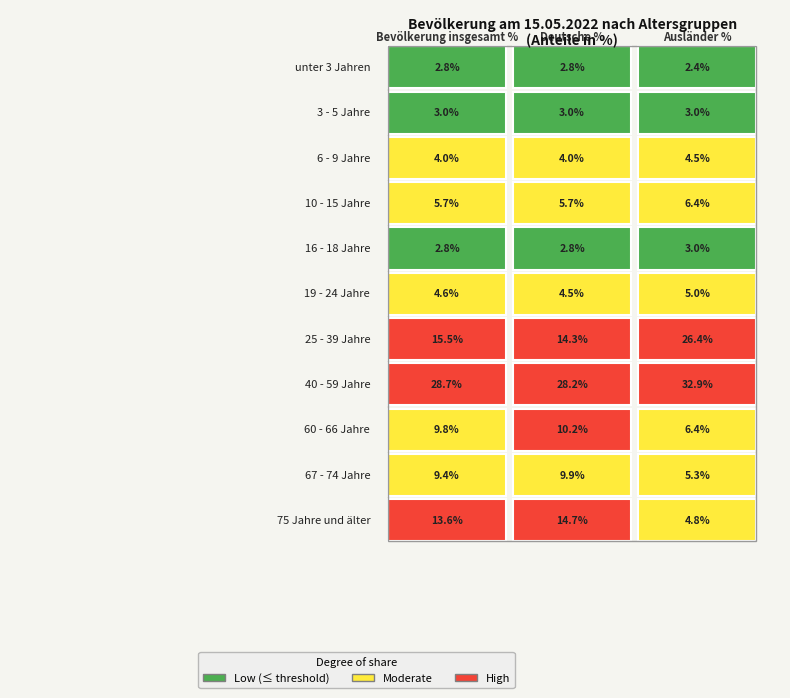

What is the minimum value for Deutsche %?

2.8